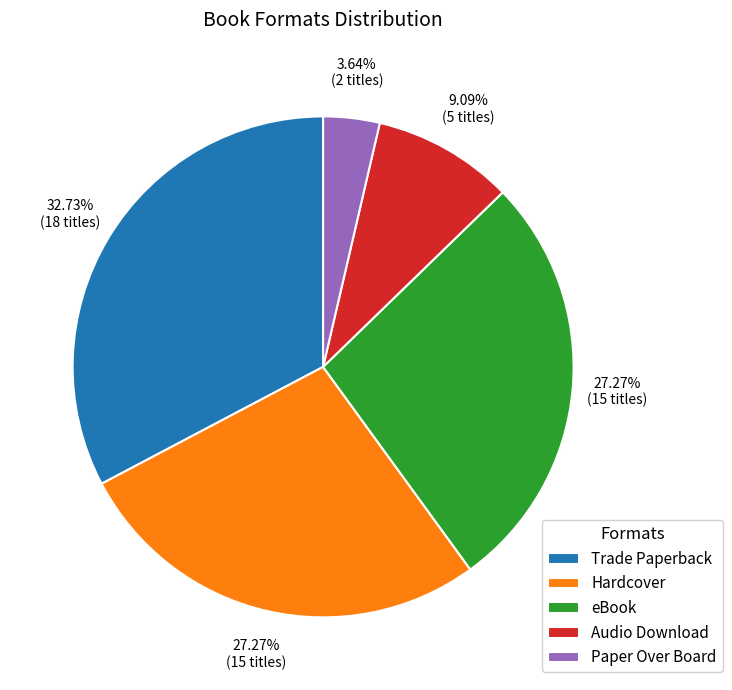

To the nearest percent, what is the difference between the largest and smallest slice percentages?

29%